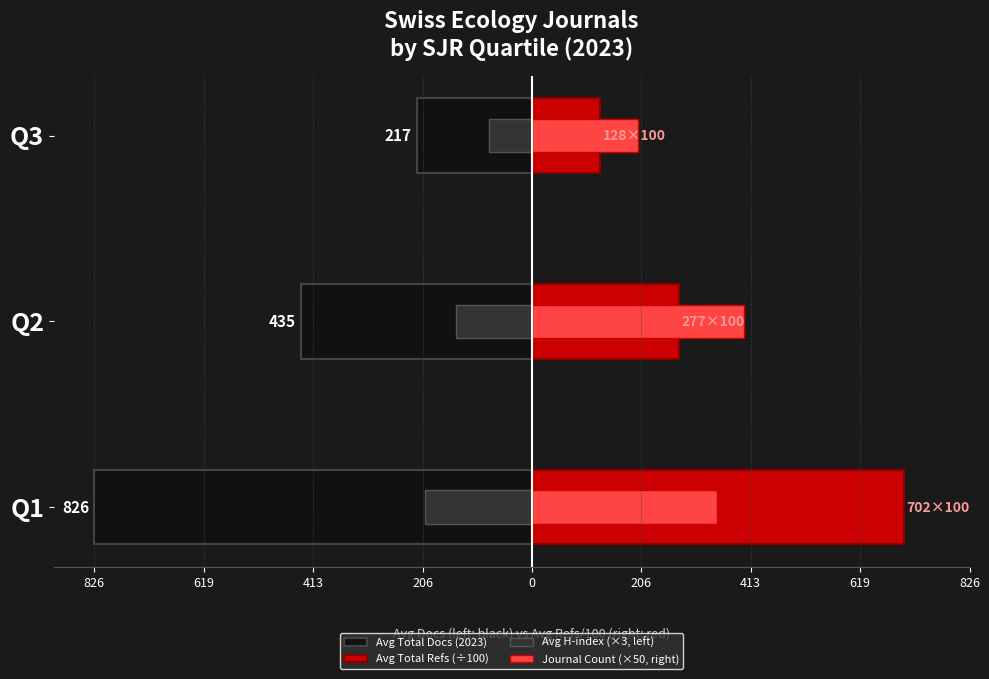

Is it true that Avg Total Docs (2023) equals -826.0 at Q1?

True